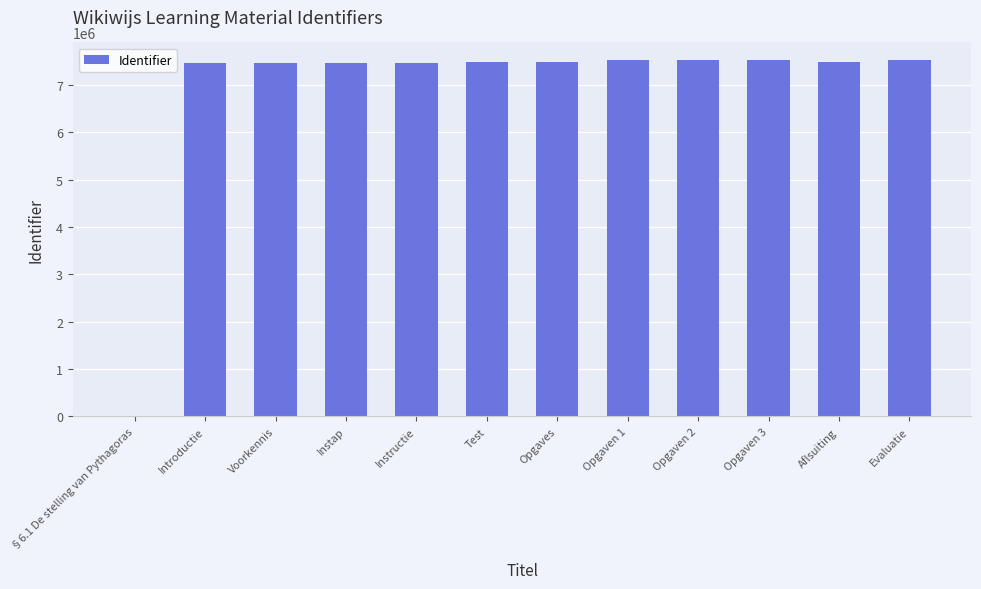

Are the bars grouped side by side (vs. stacked)?

No